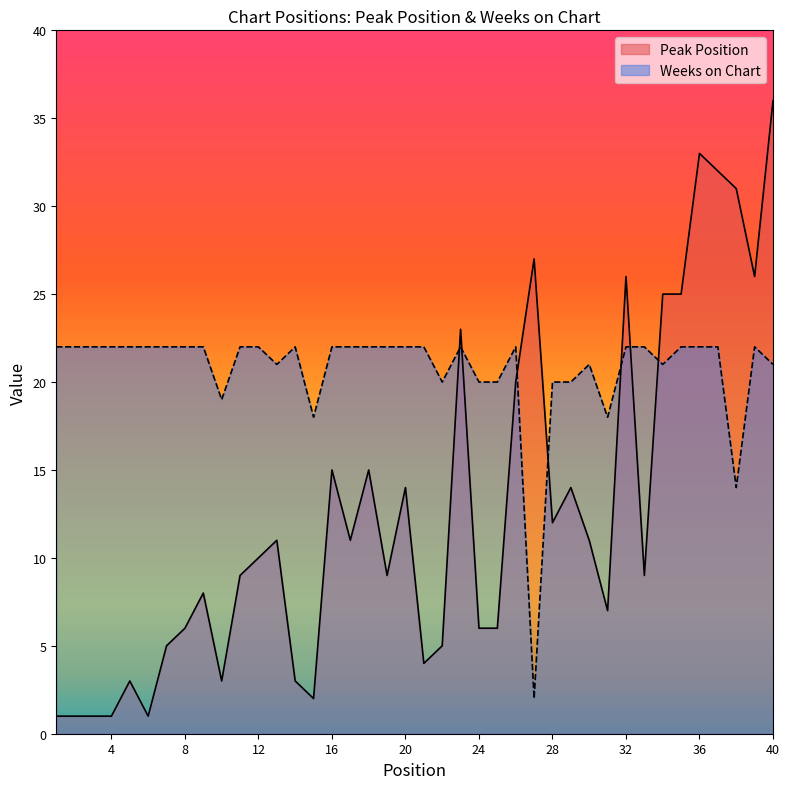

Which category has the highest value in the Peak Position series?

40